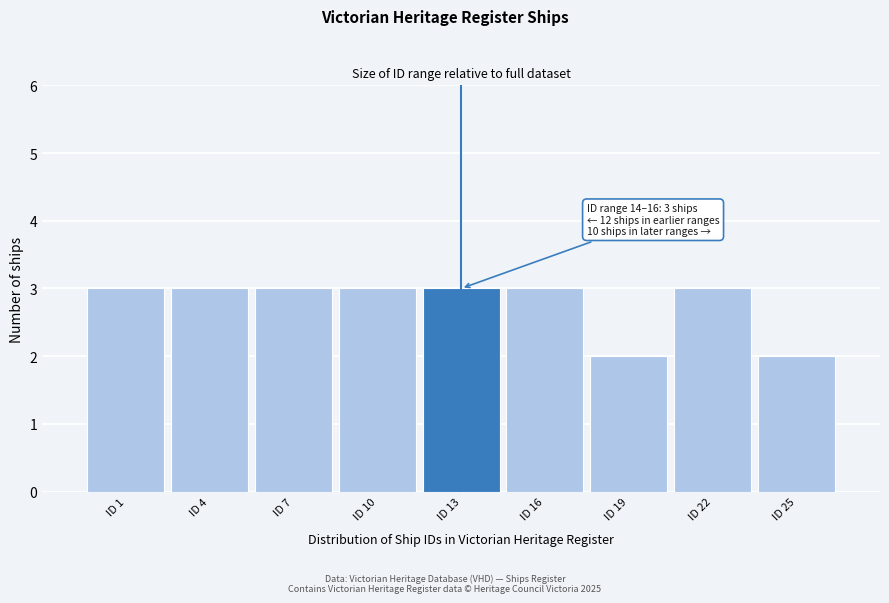

Reading left to right, list all the values displayed in this chart.

3	3	3	3	3	3	2	3	2